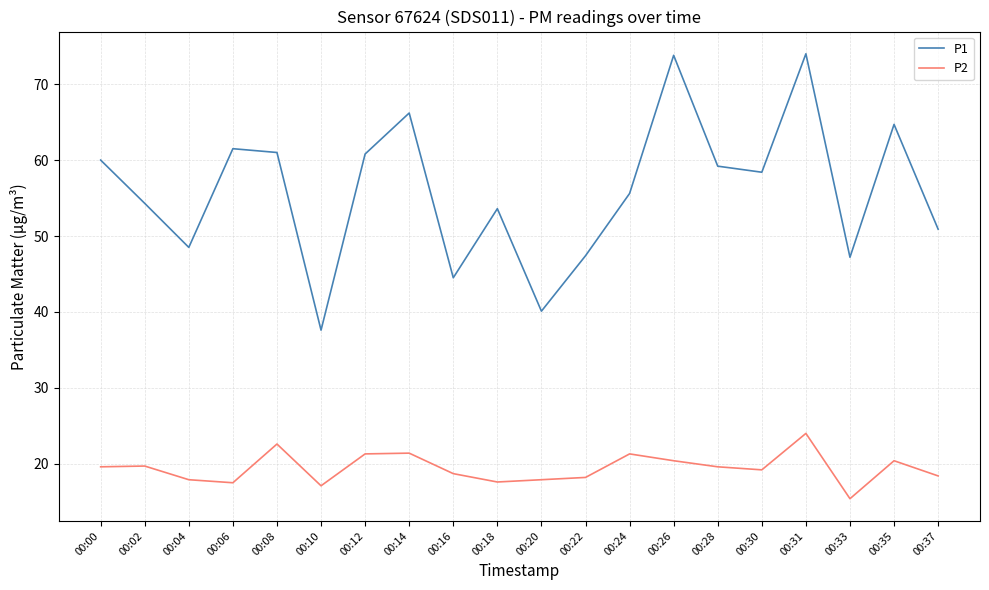

List the series in order of their overall mean, highest first.

P1, P2